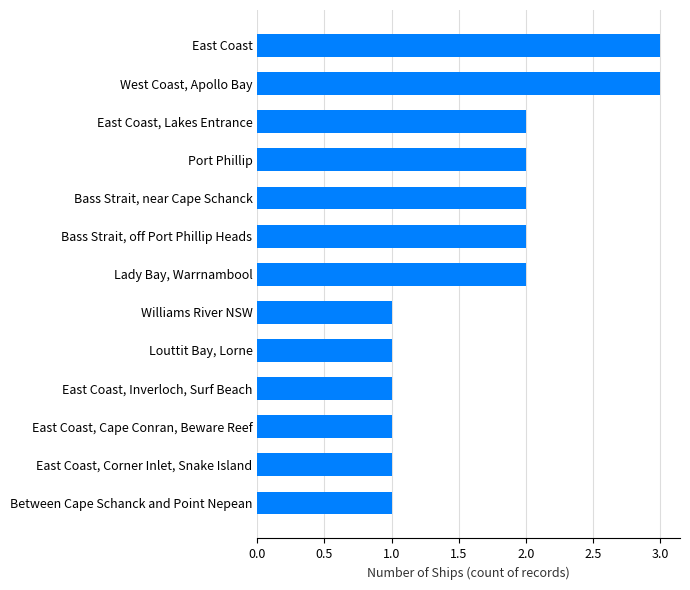

What is the approximate value at East Coast?

3